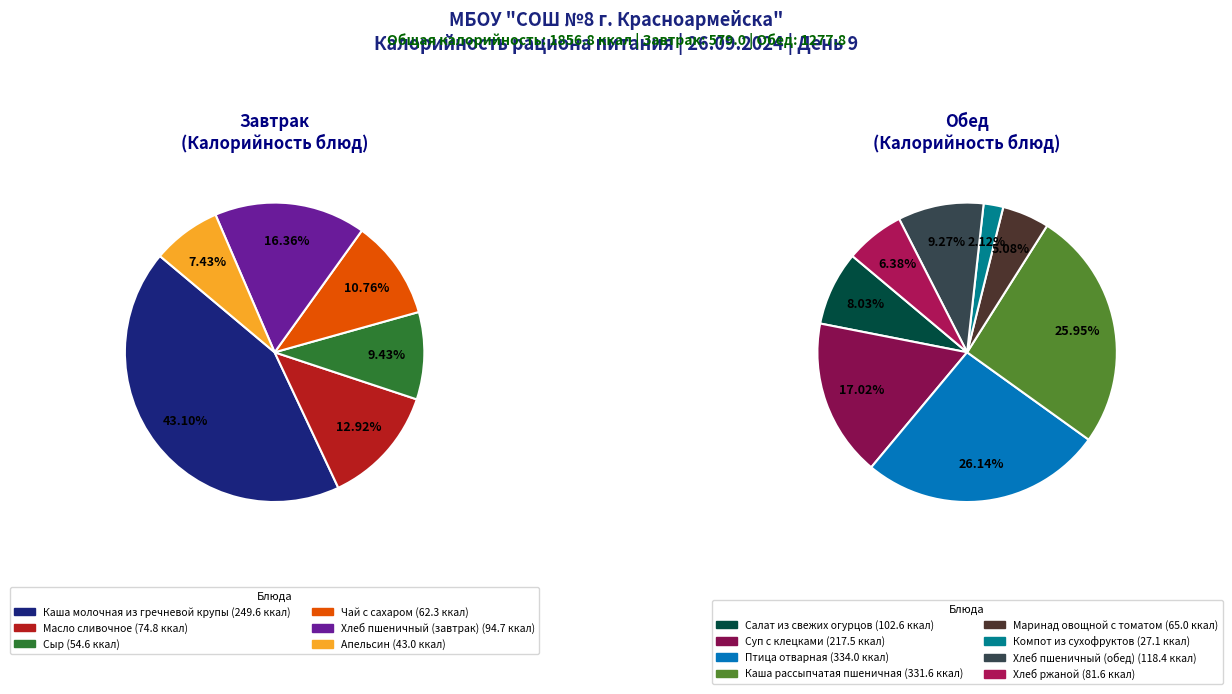

How many slices are in this pie chart?

14